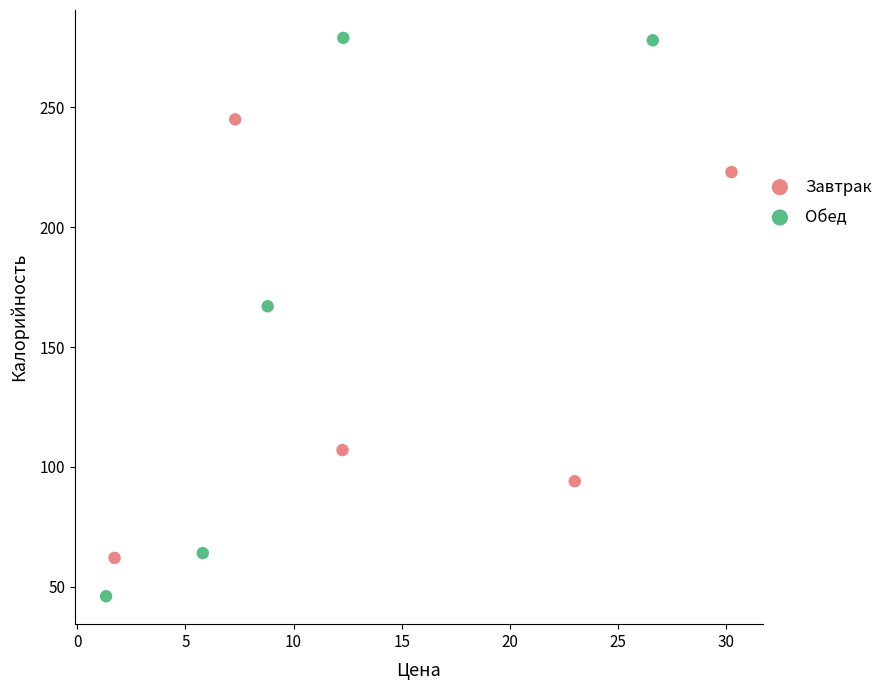

What are all the series names shown in the legend?

Завтрак, Обед